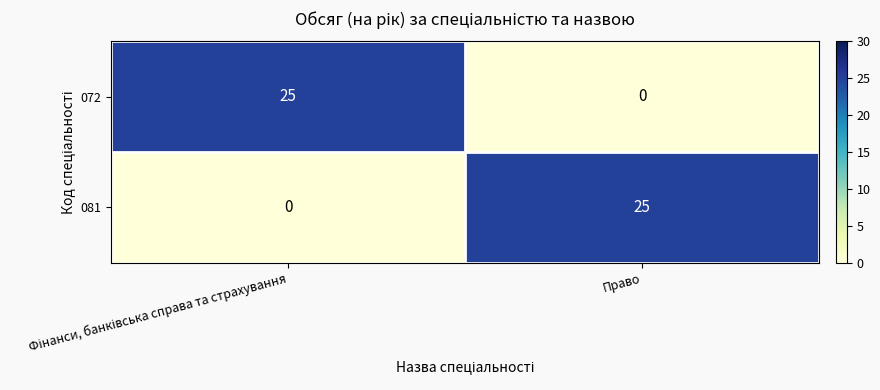

What is the highest value of the 081 series?

25